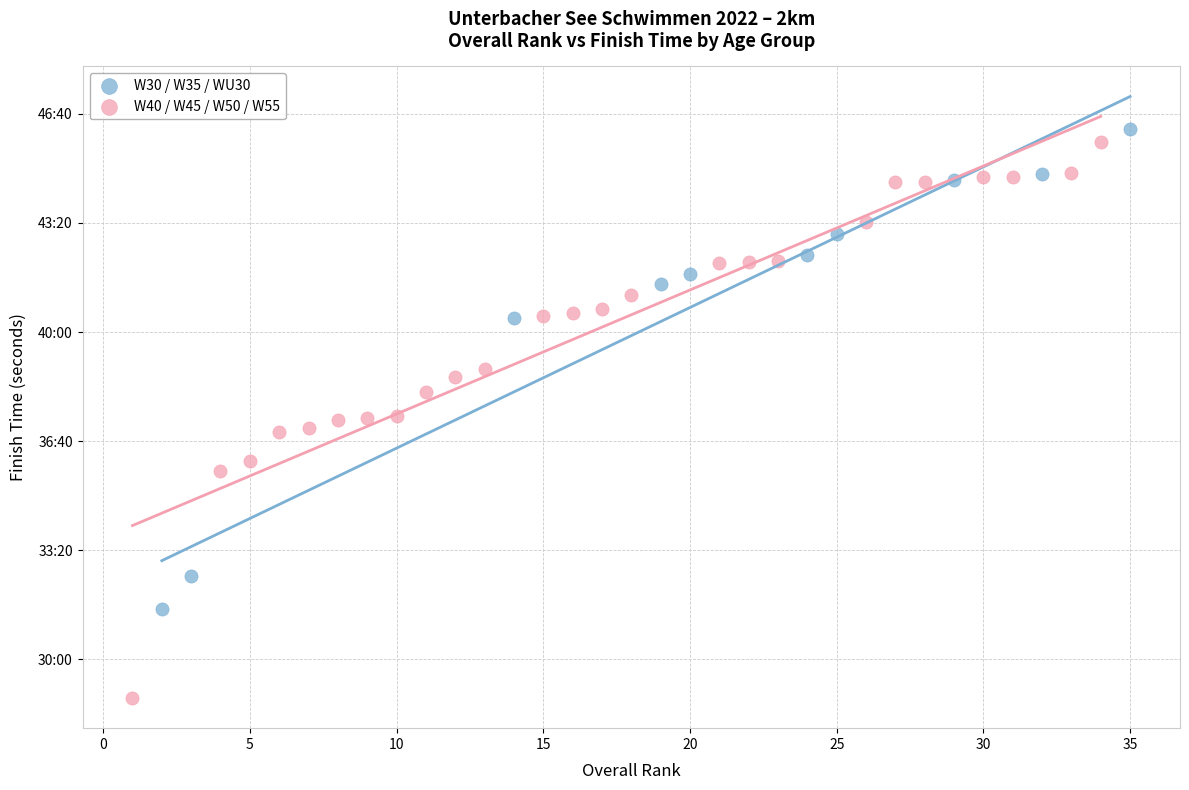

Which series contains the lowest Y value?

W40 / W45 / W50 / W55